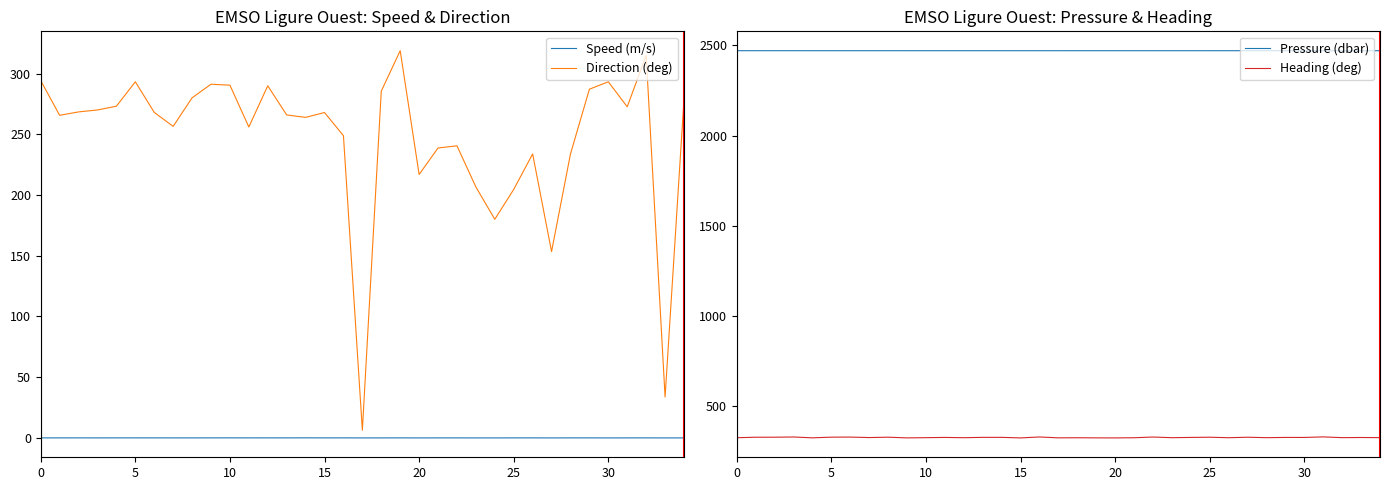

Which series has the largest range (max minus min)?

Direction (deg)